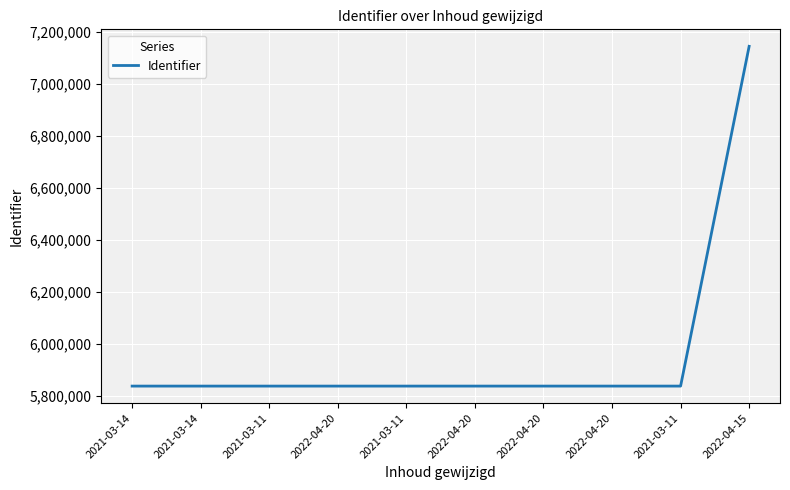

True or false: the data shows 9509002 at 2022-04-20.

False